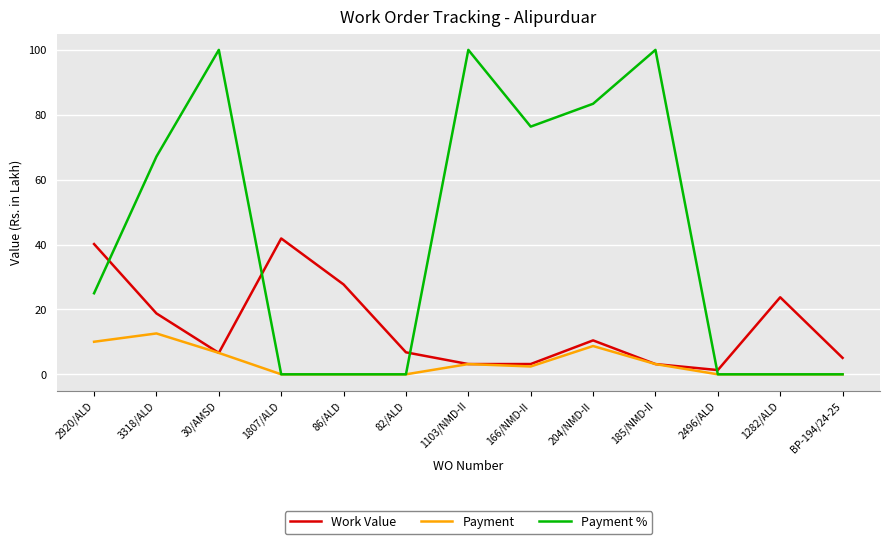

In Work Value, how many points are lower than both neighbors (excluding endpoints)?

3